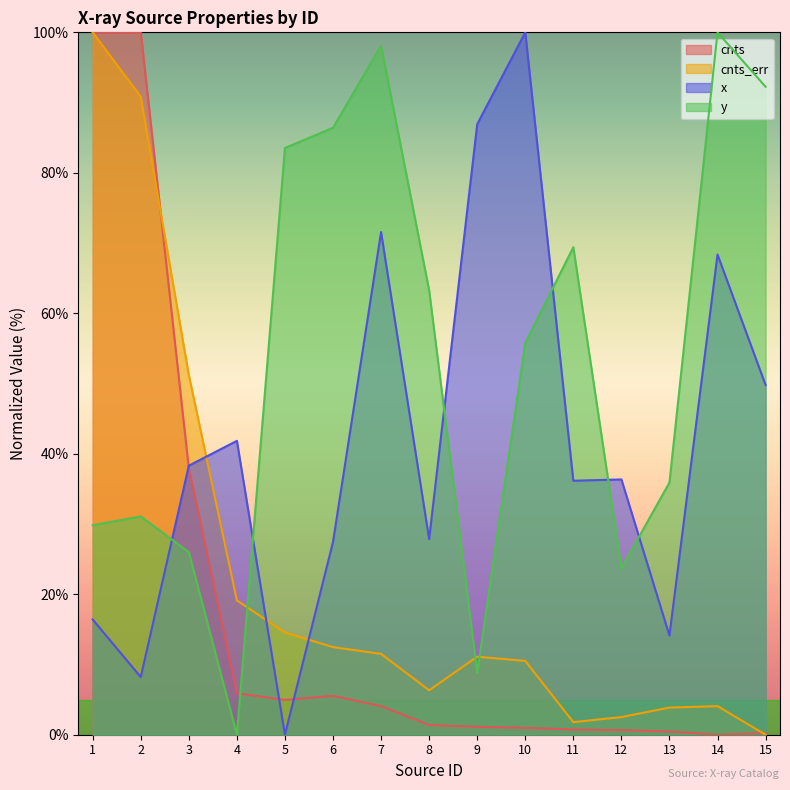

Which series has the widest spread of values?

cnts